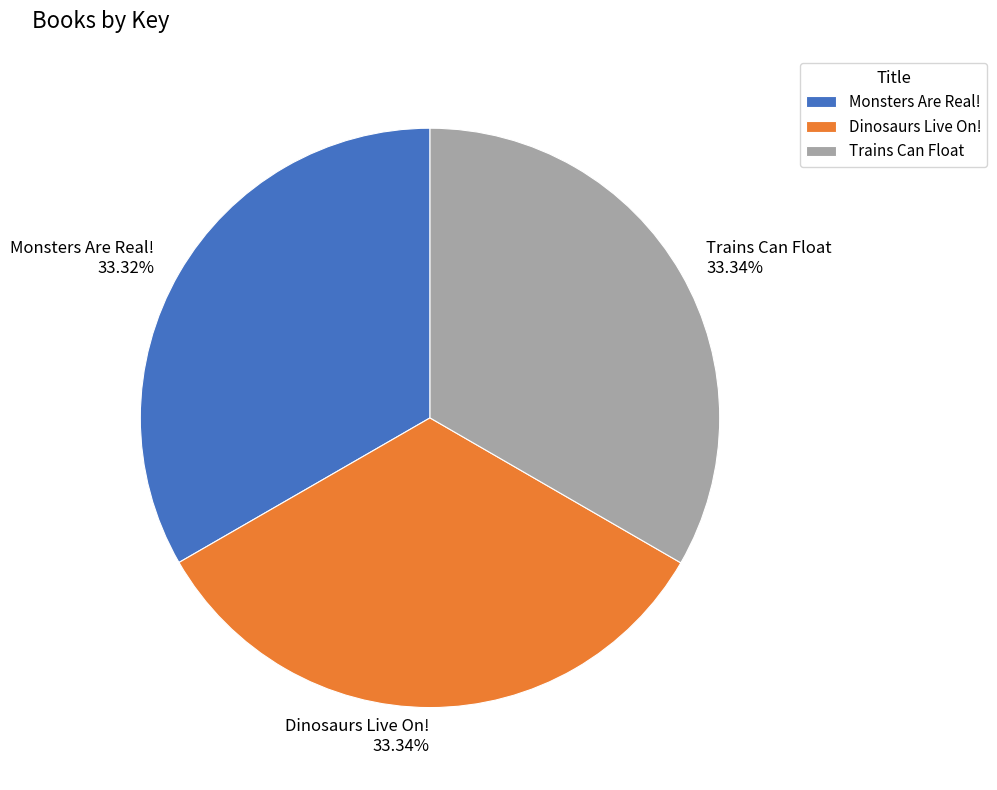

To the nearest percent, what is the average slice percentage?

33%